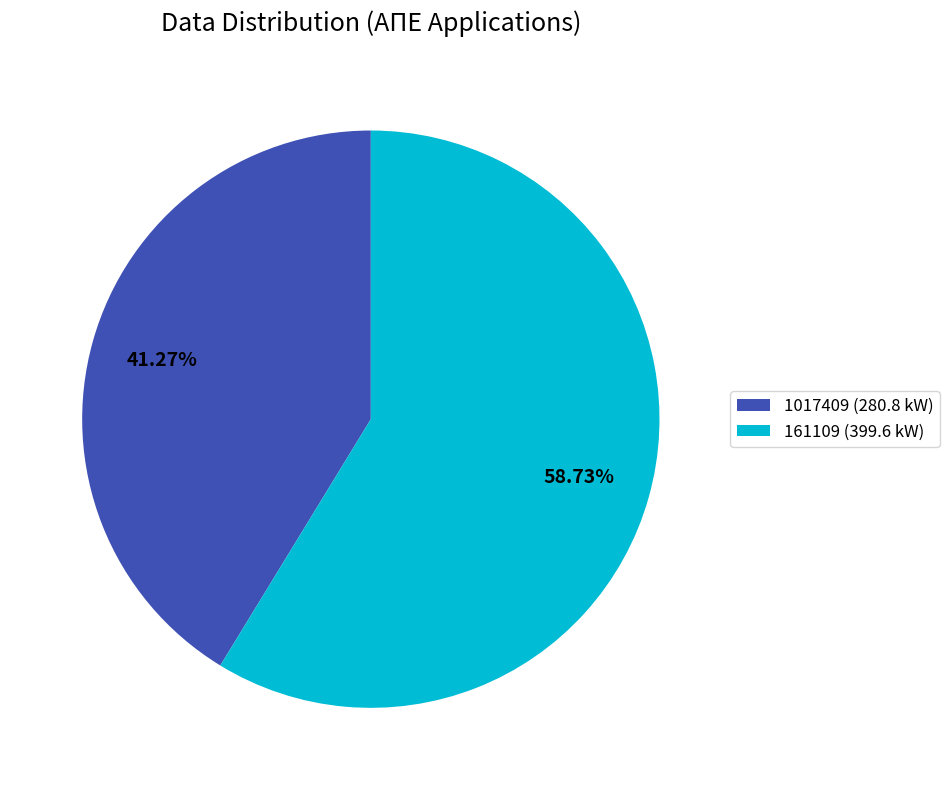

What percentage is the 161109 slice, to the nearest percent?

59%